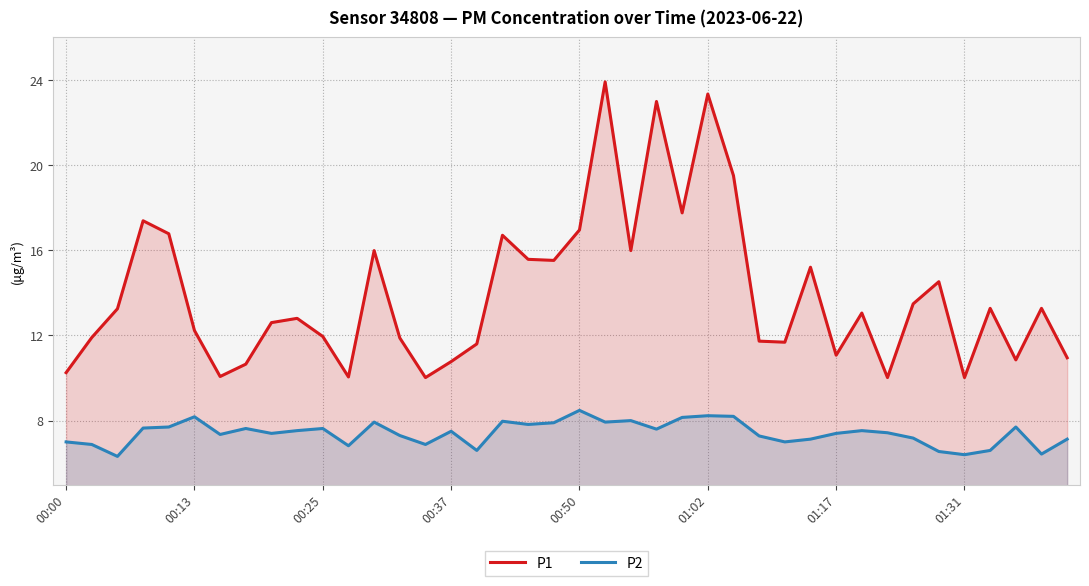

The P2 series shows 7.4 at 32. True or false?

True